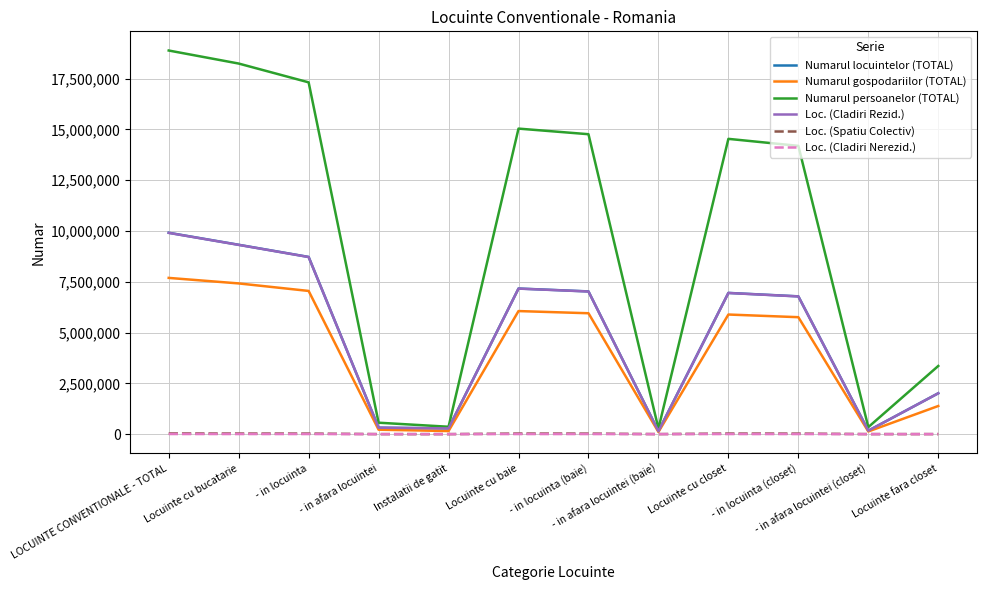

Is it true that Numarul gospodariilor (TOTAL) equals 7049922 at - in locuinta?

True